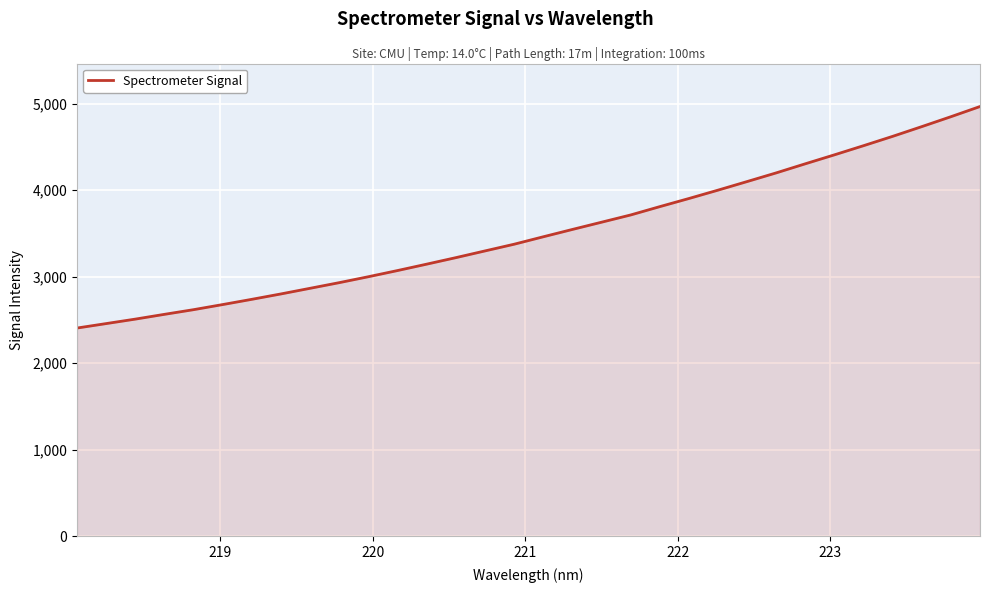

How many values are below 3461?

16